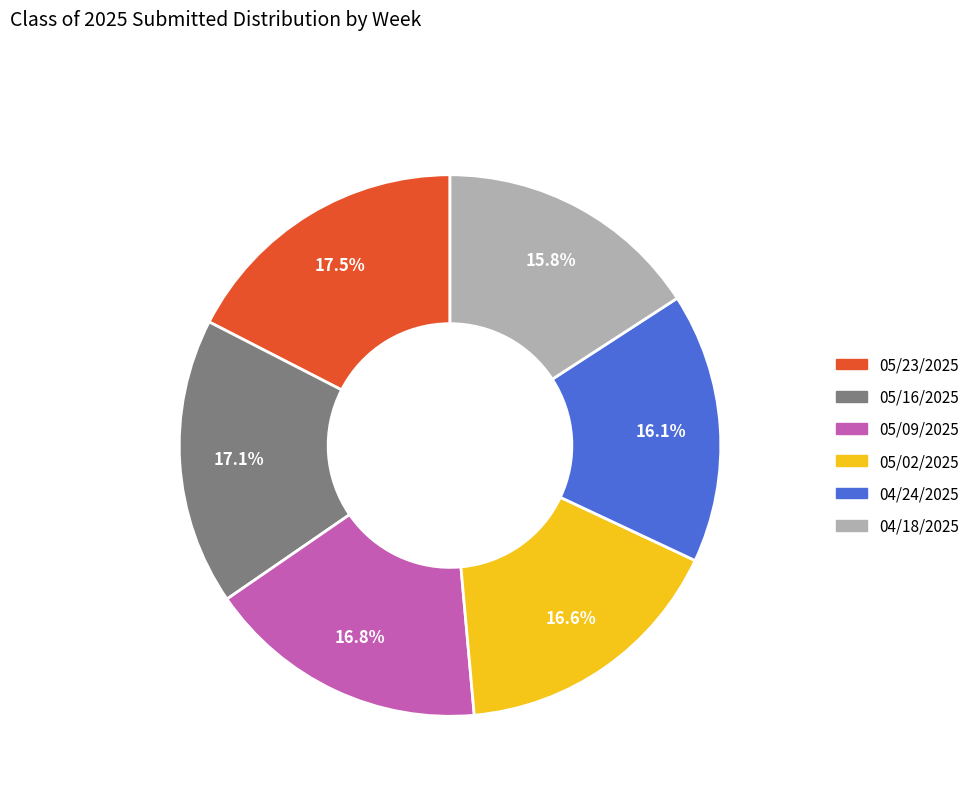

What percentage is the 04/24/2025 slice, to the nearest percent?

16%